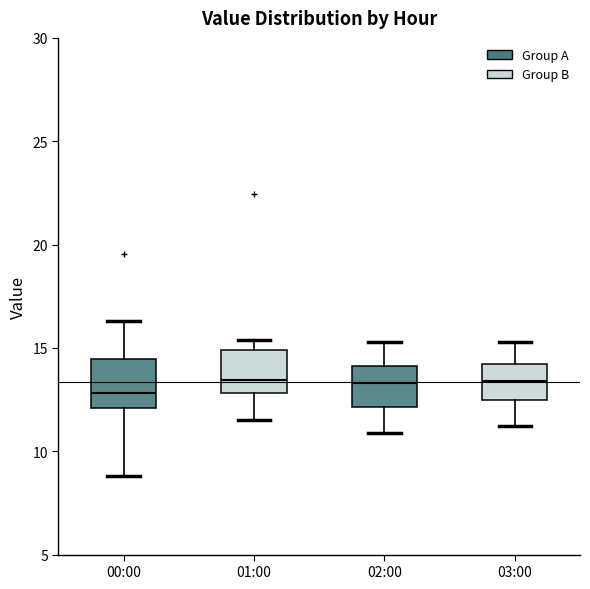

Reading left to right, read every box against the y-axis: the position of its median line, the range the box covers, and the ends of its whiskers. The values are not printed on the chart, so give them approximately, as read against the axis.

00:00: median 13.0, box 12.0 to 14.5, whiskers 9.0 to 16.5
01:00: median 13.5, box 13.0 to 15.0, whiskers 11.5 to 15.5
02:00: median 13.5, box 12.0 to 14.0, whiskers 11.0 to 15.5
03:00: median 13.5, box 12.5 to 14.0, whiskers 11.0 to 15.5